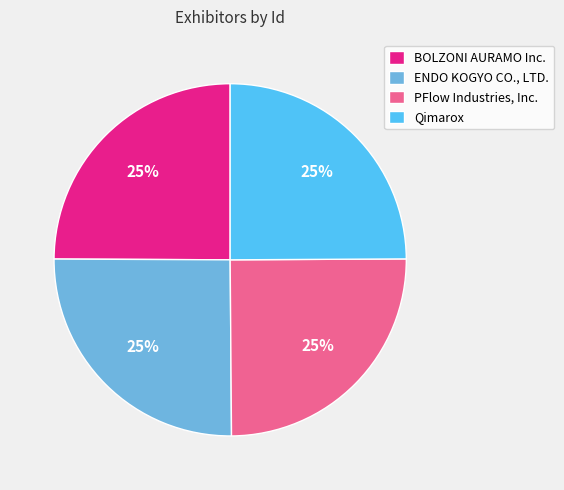

Approximately how many times larger is the value at ENDO KOGYO CO., LTD. compared to BOLZONI AURAMO Inc.?

1.0